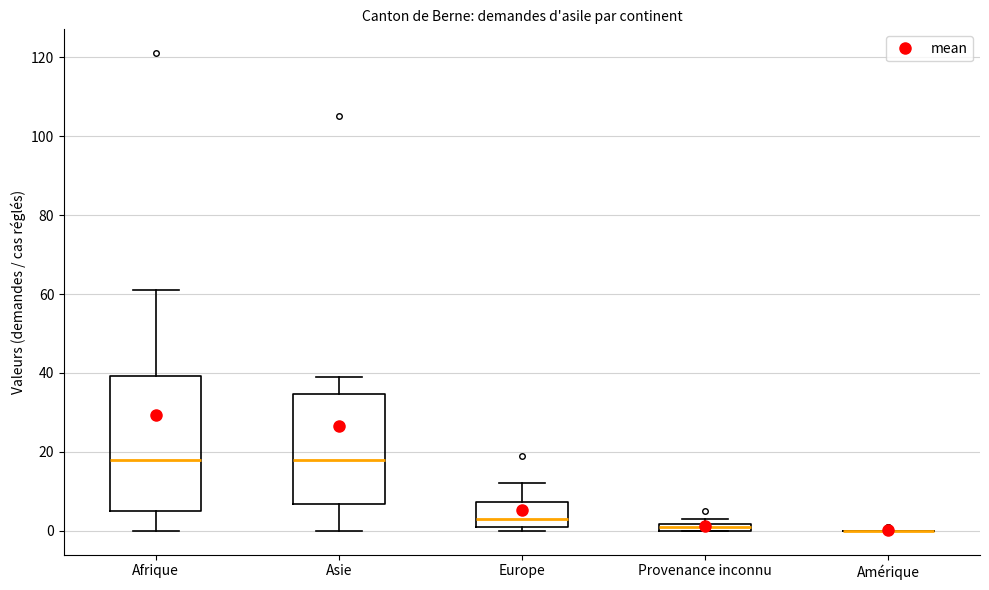

Where is the lower edge of the box for Europe on the y-axis? The values are not printed on the chart, so give them approximately, as read against the axis.

2